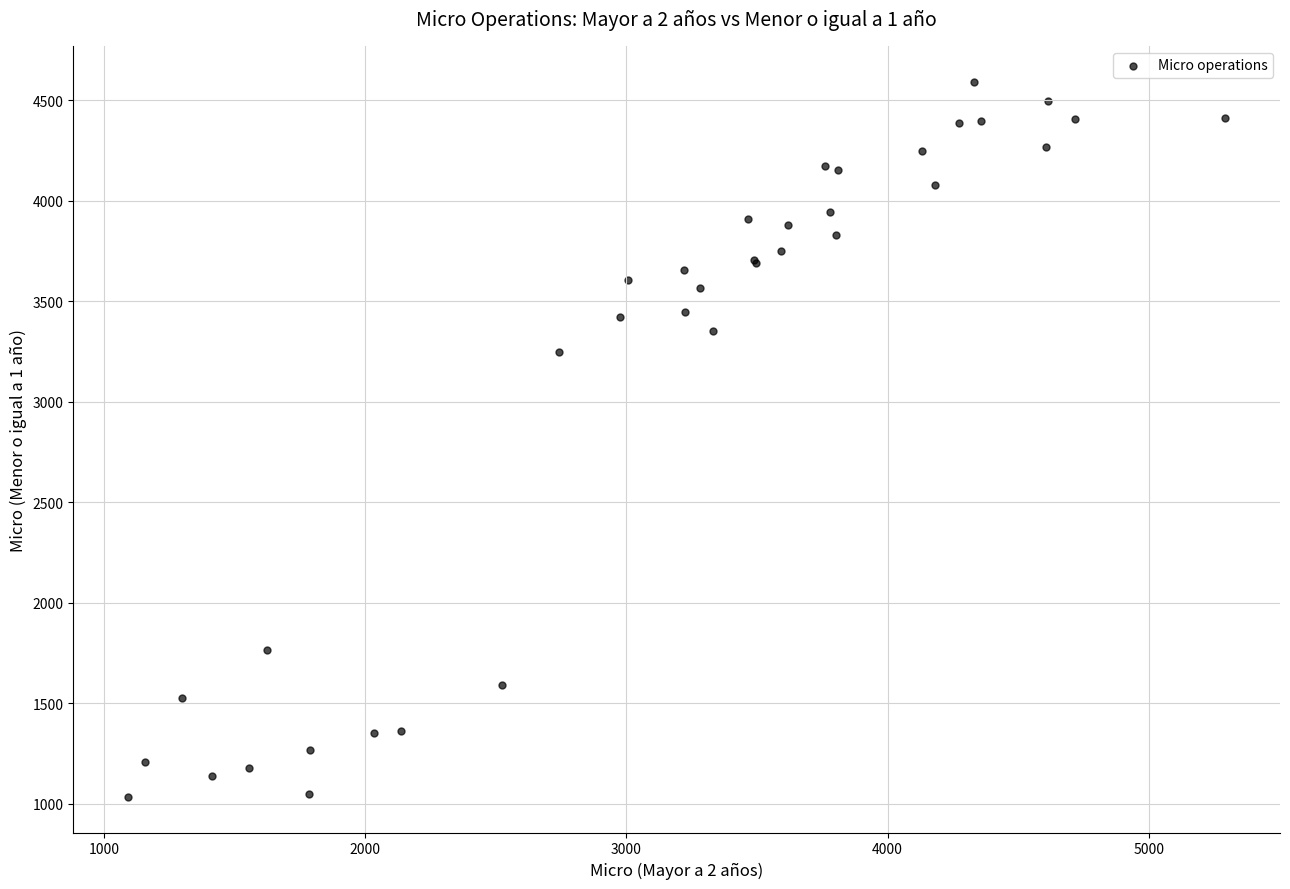

What Y value in the scatter plot is closest to 2814?

3248